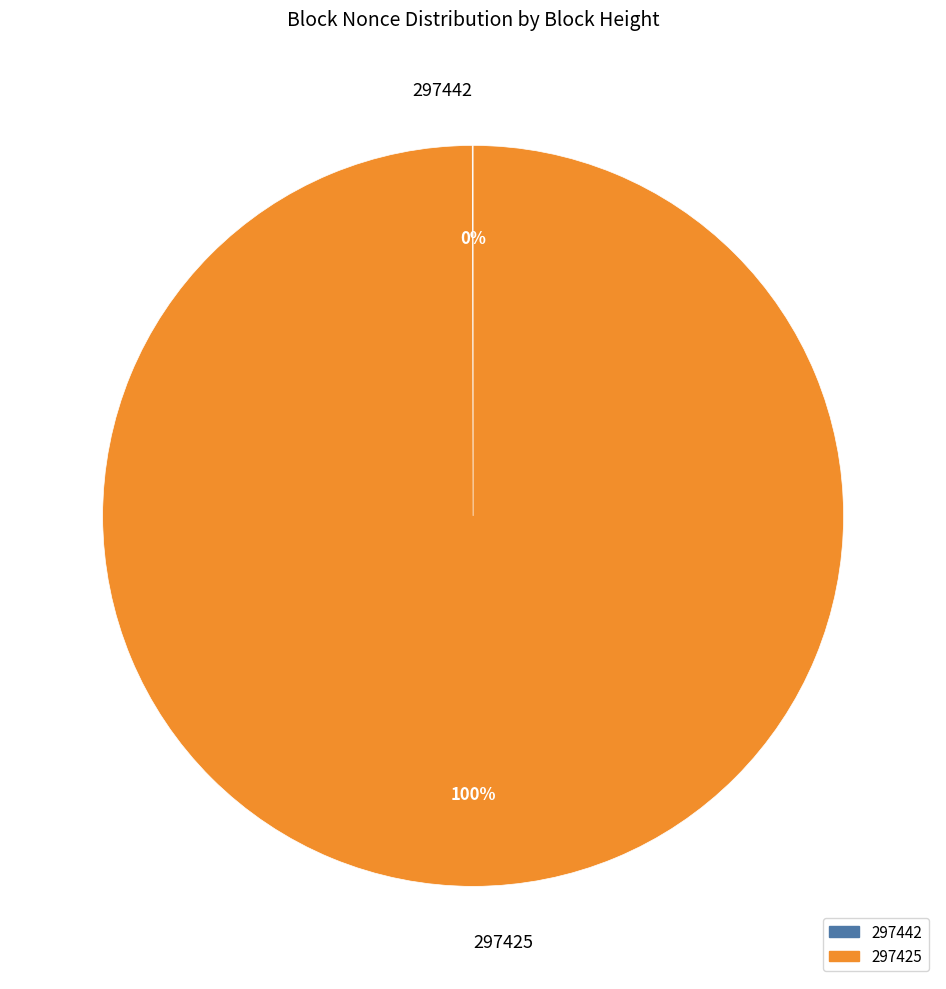

To the nearest percent, what is the difference between the largest and smallest slice percentages?

100%